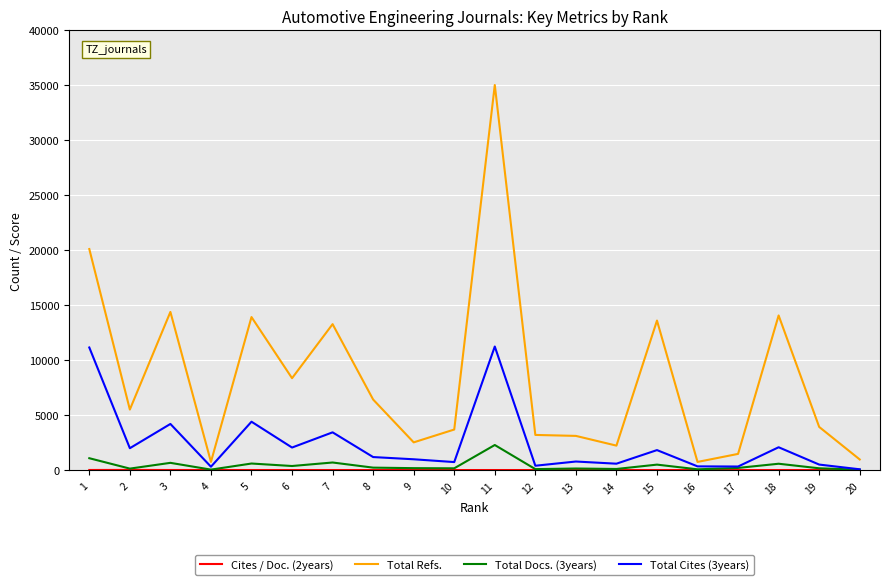

What is the difference between the highest and lowest values at 5?

13914.1